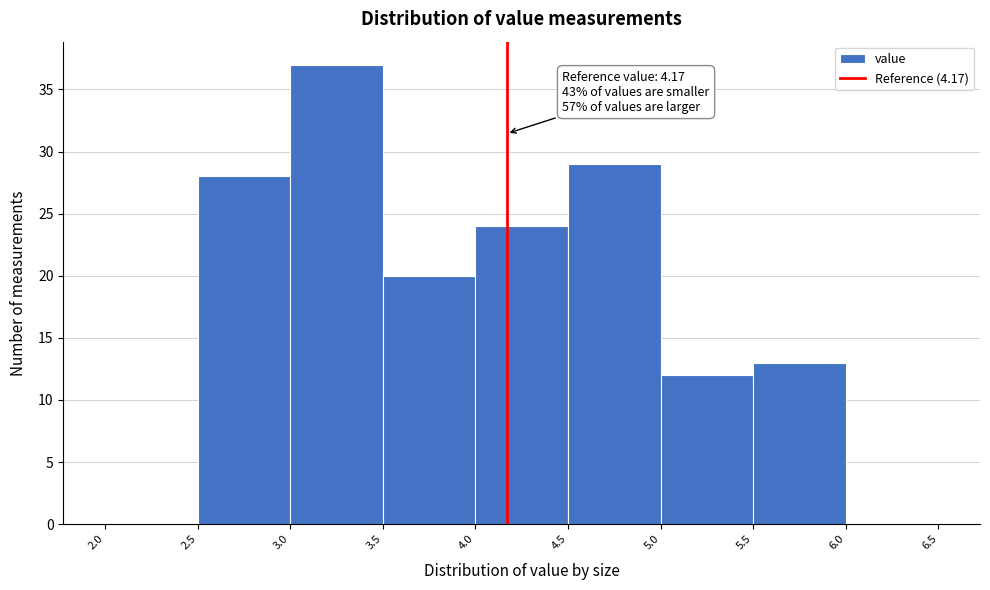

Which range on the x-axis has the tallest bar?

3.0 to 3.5